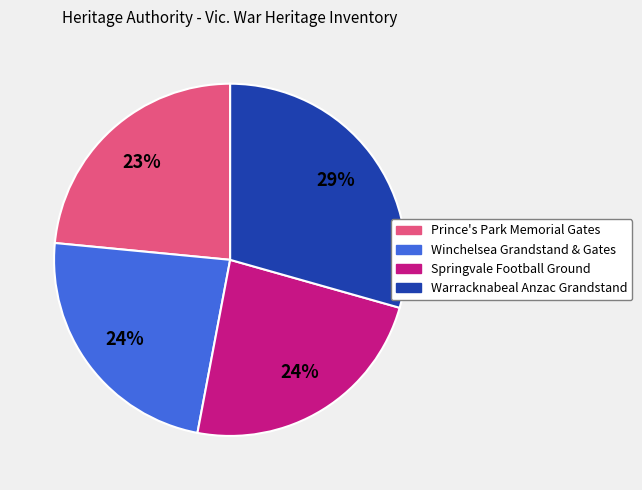

What is the largest slice in the pie chart?

Warracknabeal Anzac Grandstand